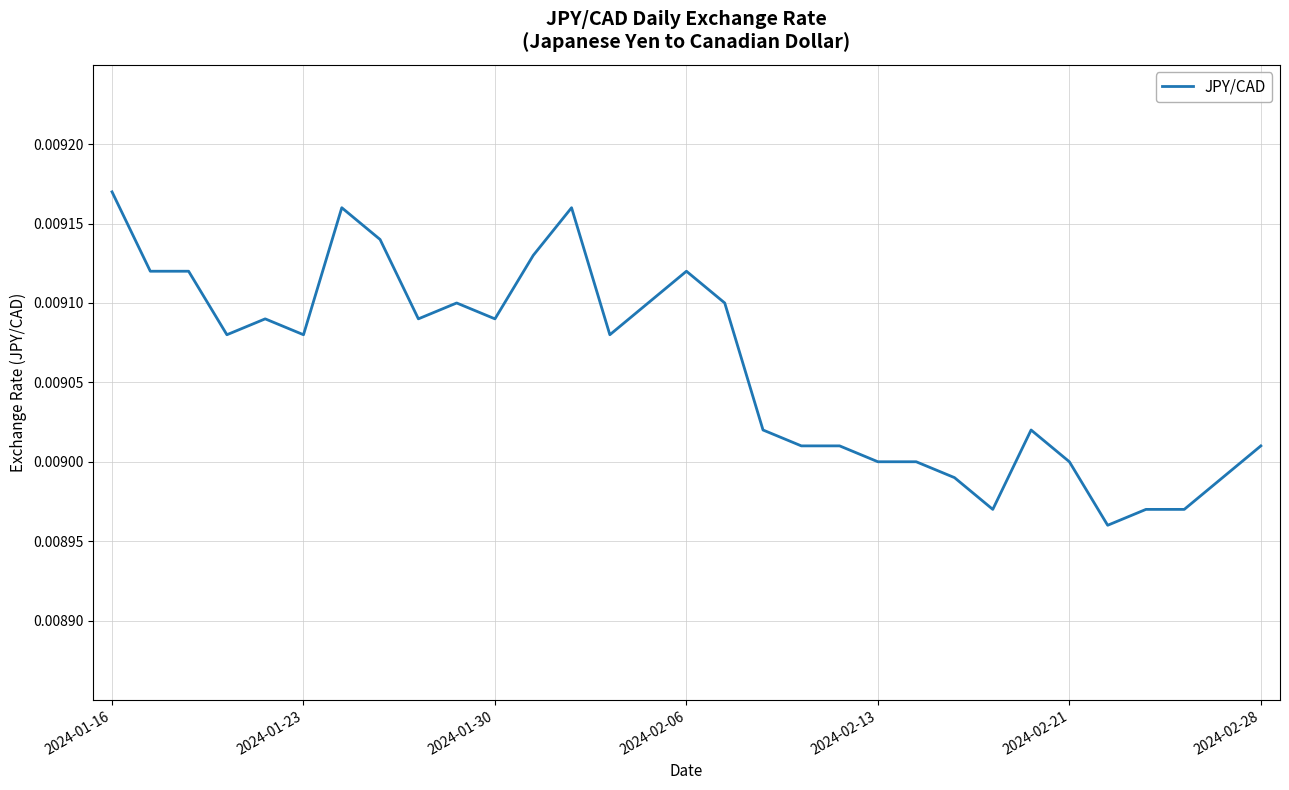

Which label corresponds to the largest value in the chart?

2024-01-16